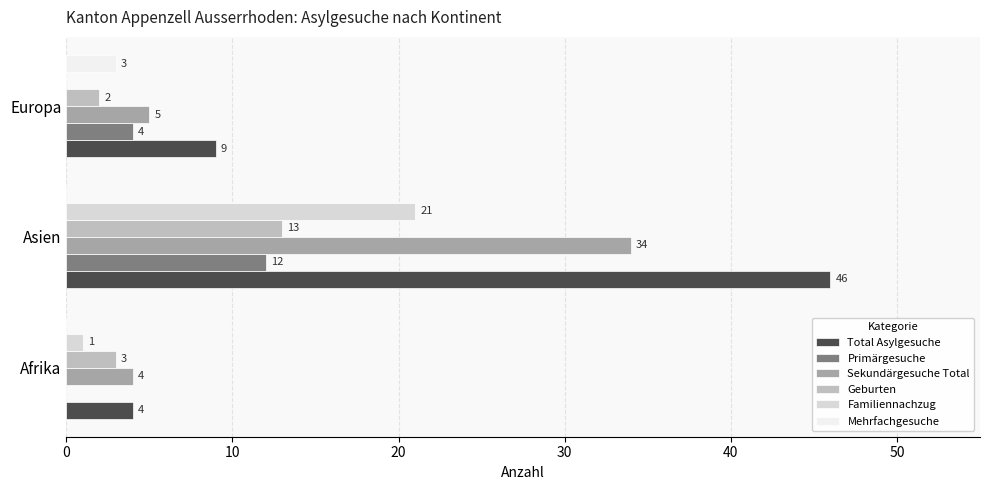

At which category is the sum across all series the highest?

Asien